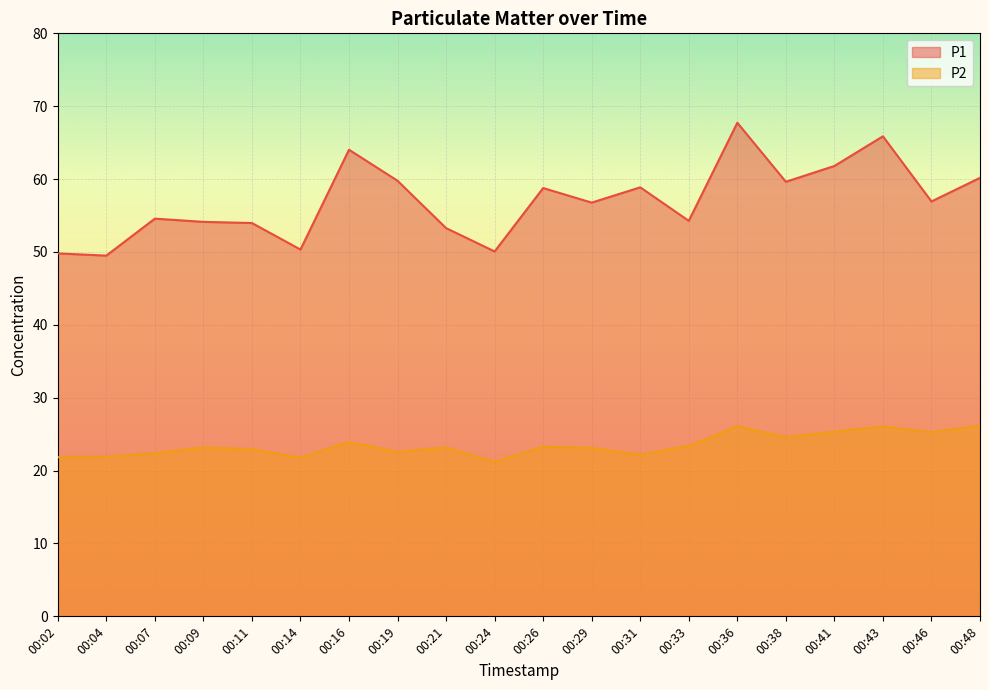

Which series has the largest total across all categories?

P1